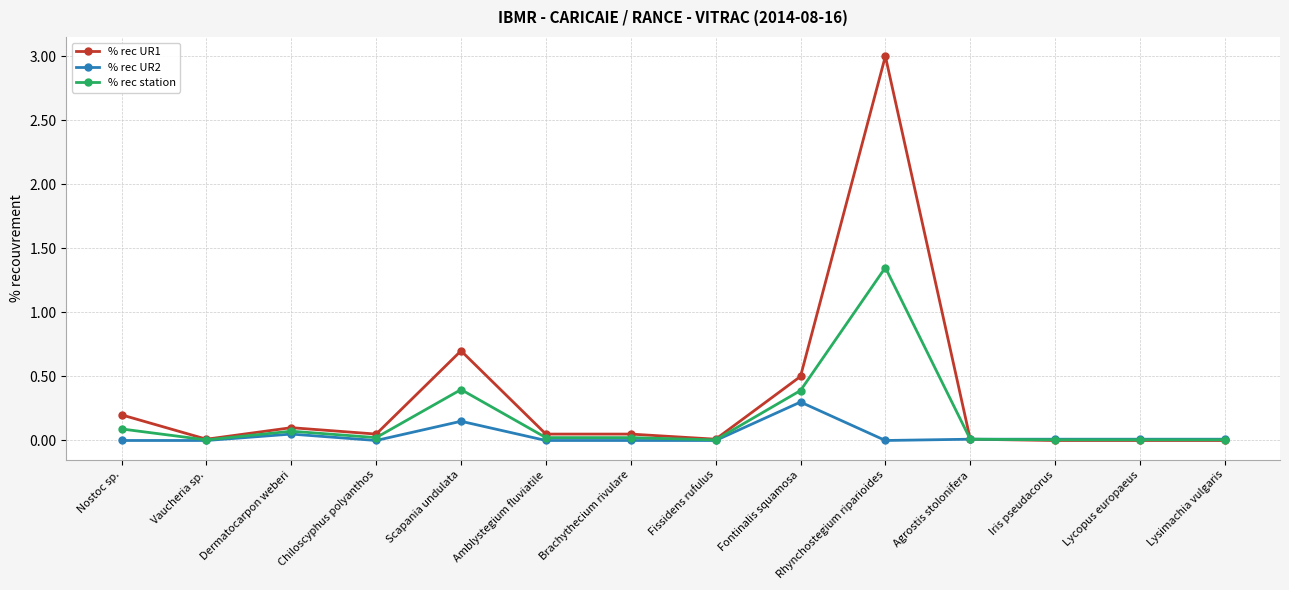

What position from the right is Chiloscyphus polyanthos?

11